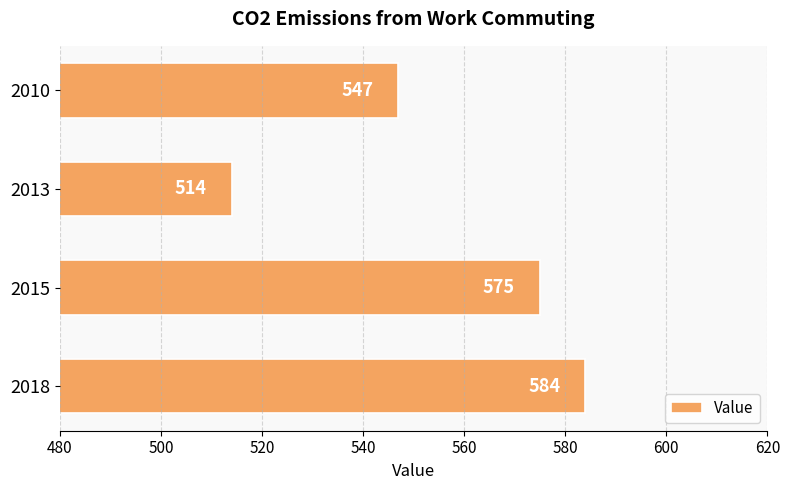

How many values are below 575?

2